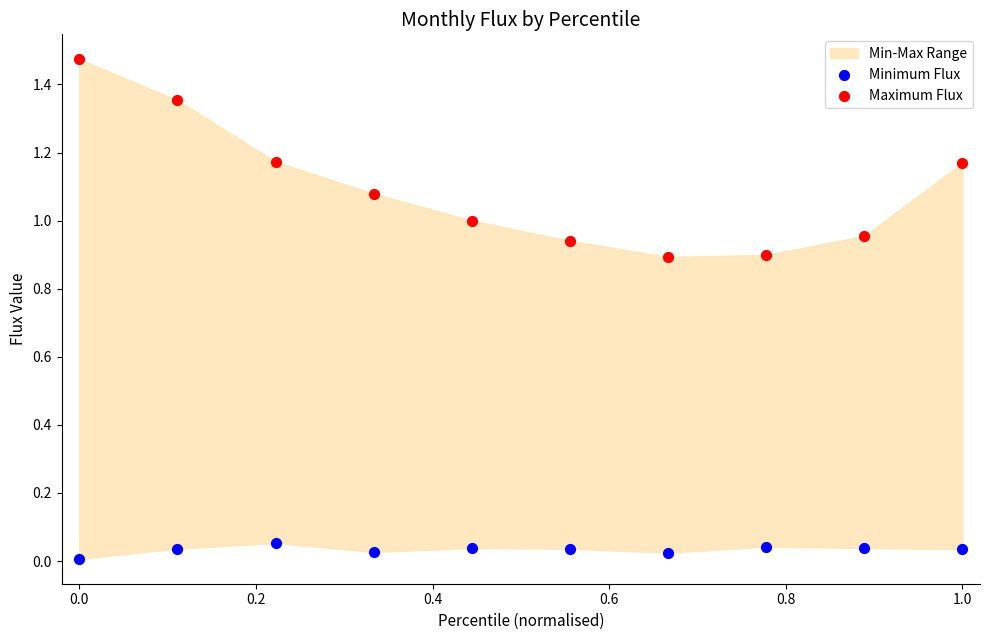

Which series has the largest Y range (max minus min)?

Maximum Flux